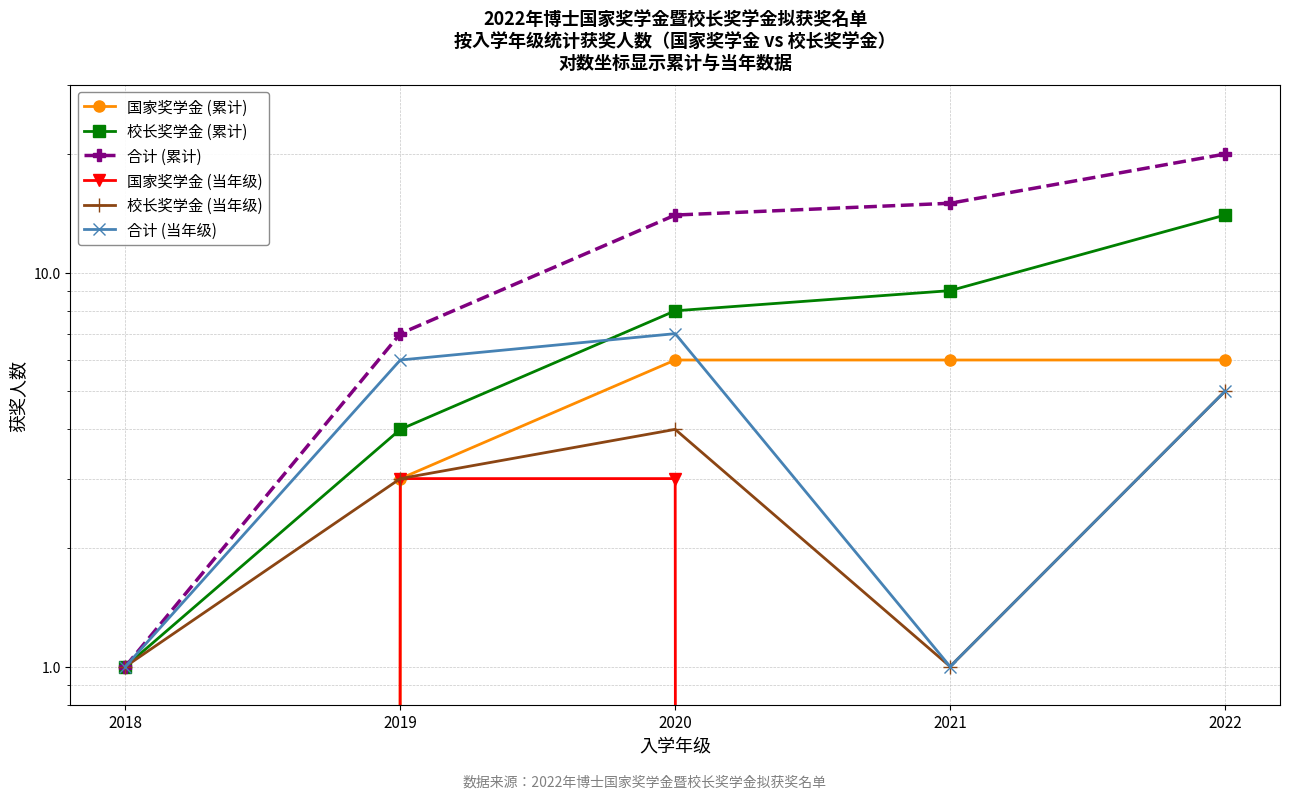

What is the maximum value shown in the chart?

20